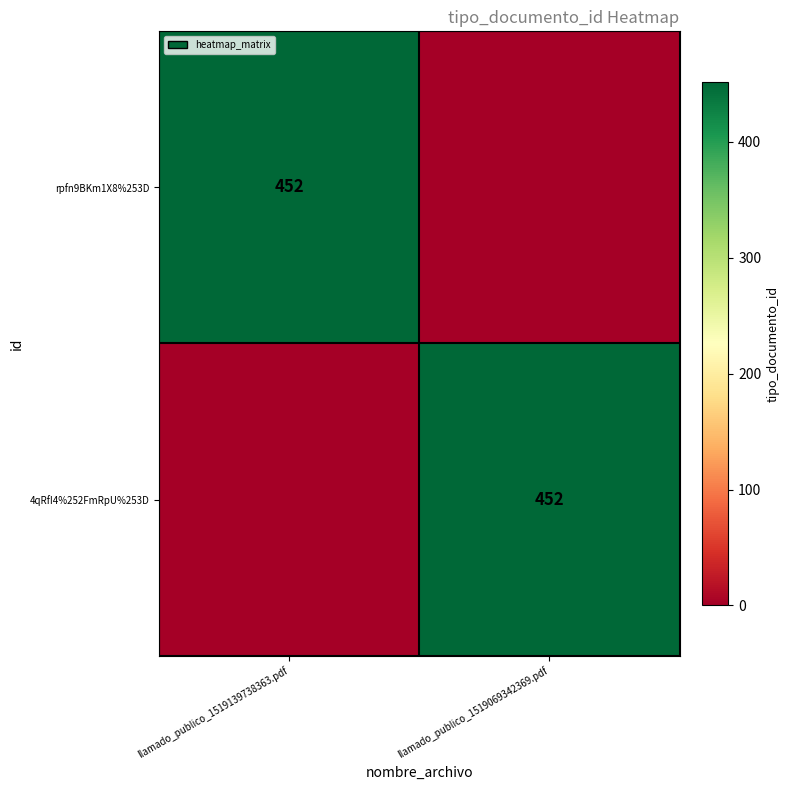

The rpfn9BKm1X8%253D series shows 452 at llamado_publico_1519139738363.pdf. True or false?

True